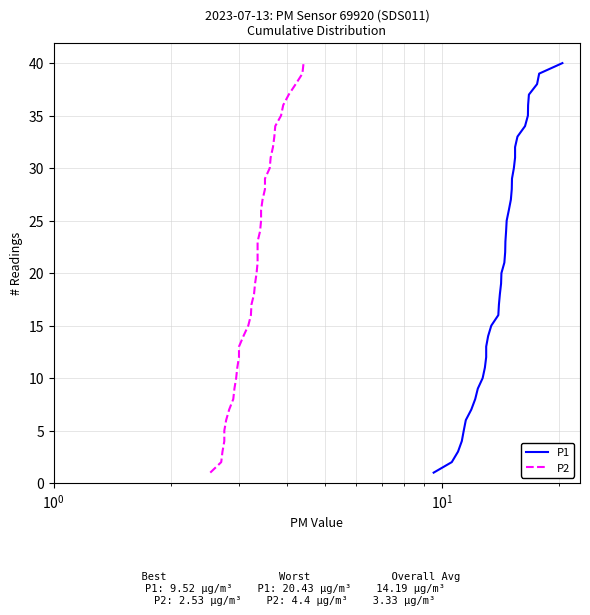

What is the difference between the maximum and minimum values in the P2 series?

39